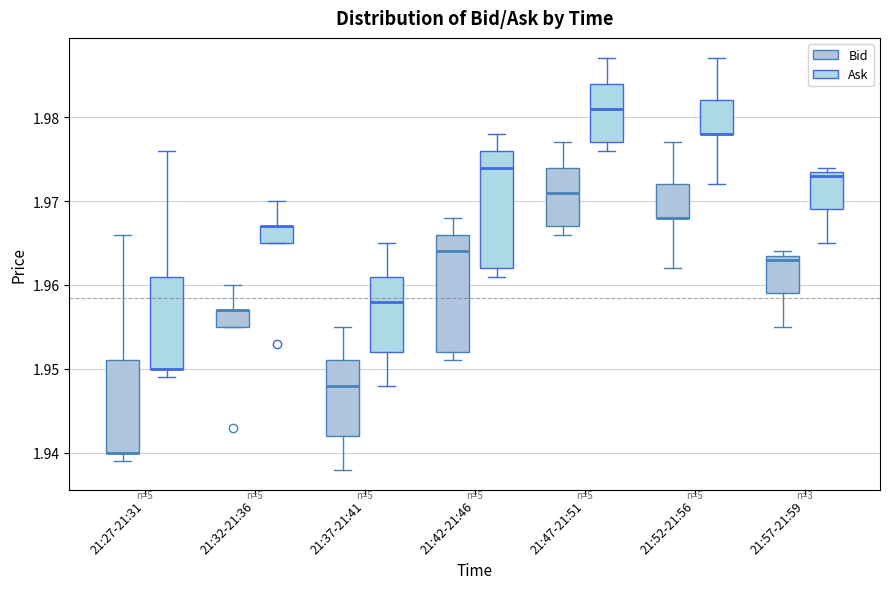

Where is the upper edge of the box for 21:57-21:59 (Bid) on the y-axis? The values are not printed on the chart, so give them approximately, as read against the axis.

1.964